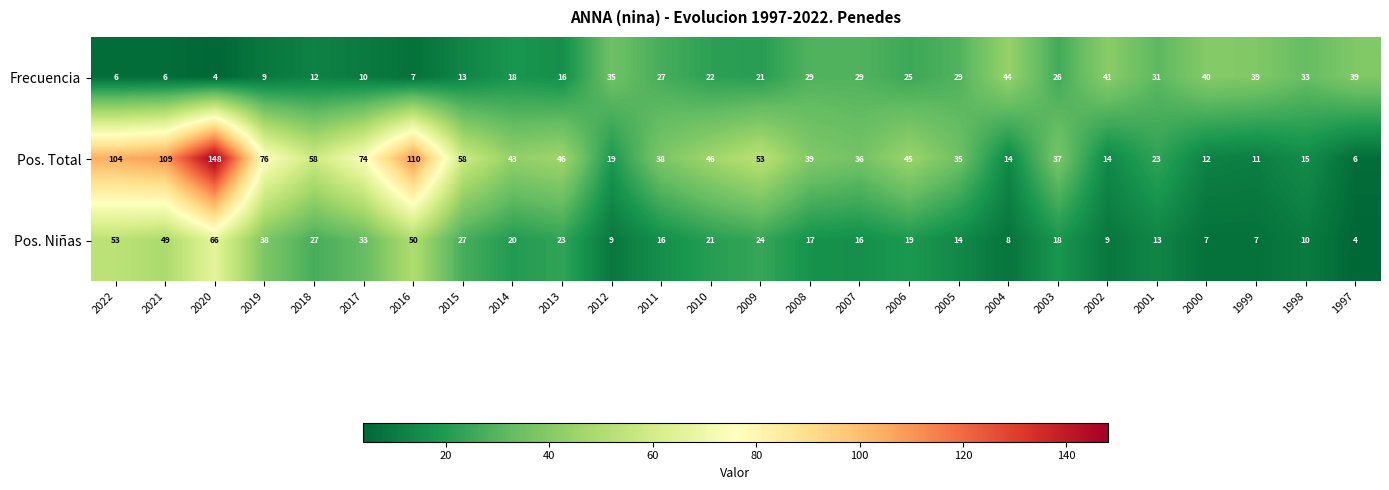

What is the average value of the Pos. Total series?

49